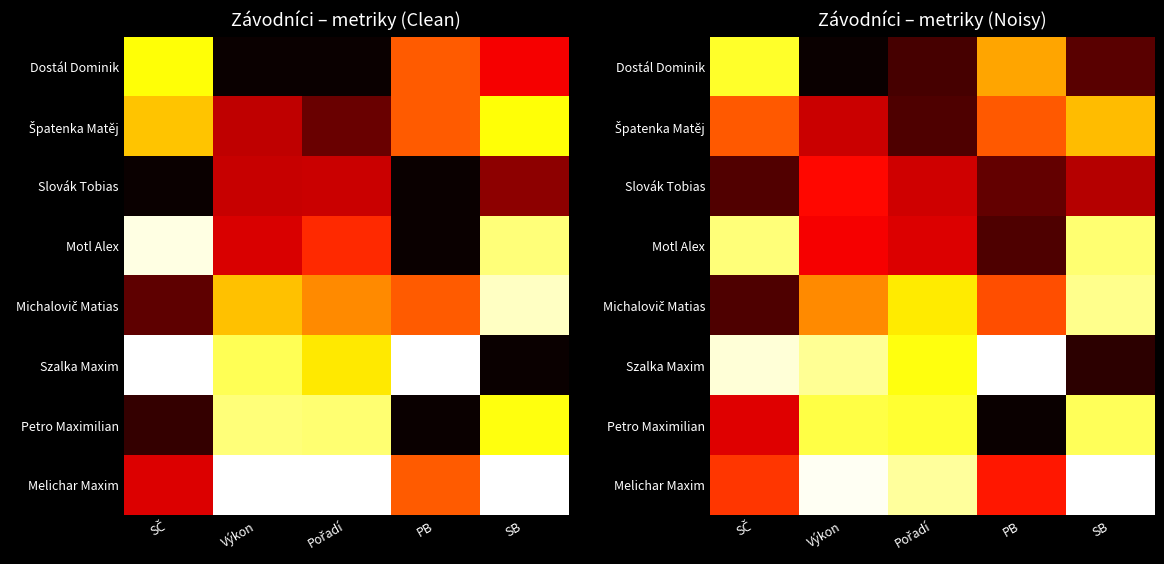

What is the sum of the Špatenka Matěj values at Pořadí and SČ?

0.6